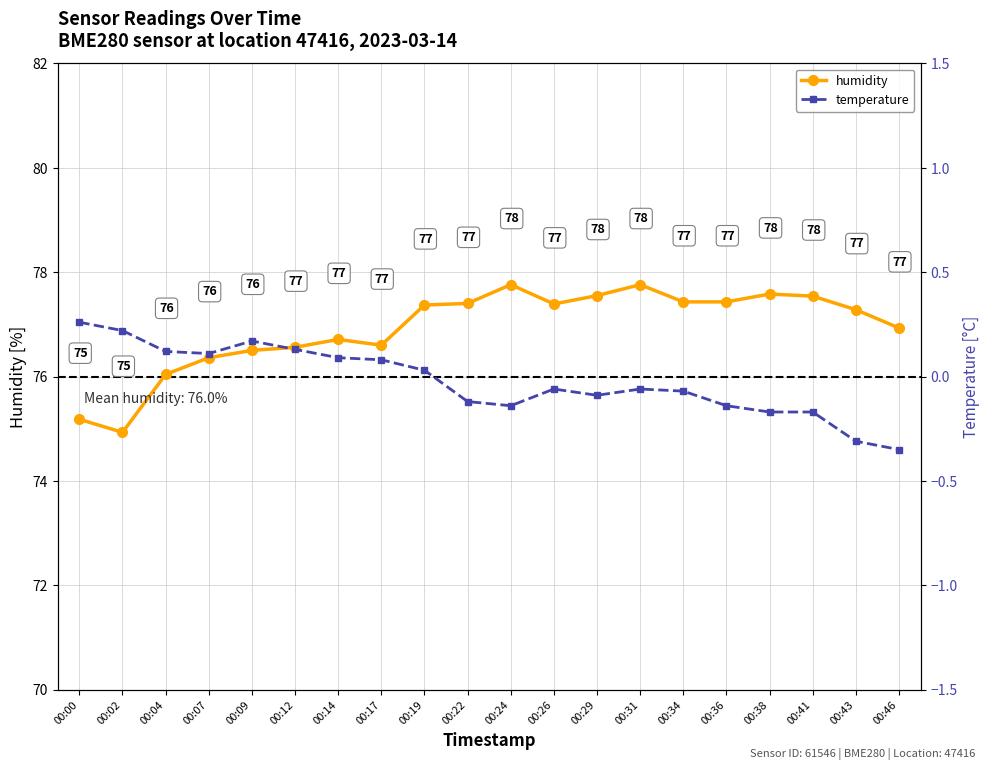

List the labels in order of temperature value, largest first.

00:00, 00:02, 00:09, 00:12, 00:04, 00:07, 00:14, 00:17, 00:19, 00:26, 00:31, 00:34, 00:29, 00:22, 00:24, 00:36, 00:38, 00:41, 00:43, 00:46